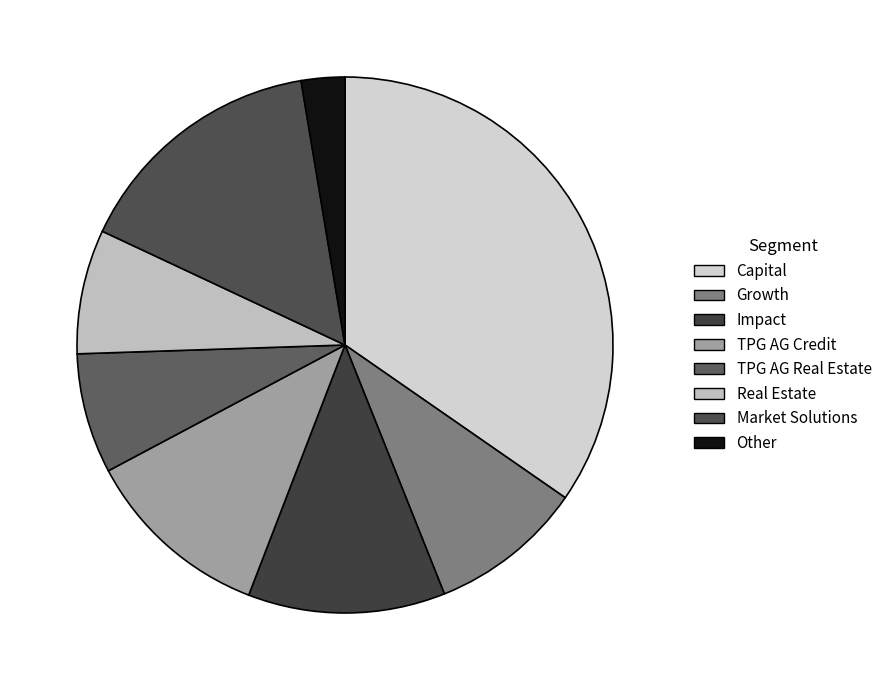

To the nearest percent, what percentage of the pie is Real Estate?

8%